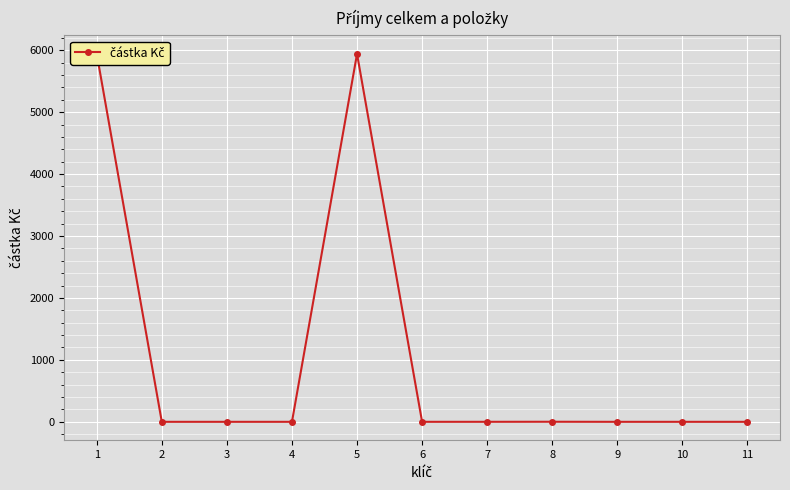

Between 4 and 8, which is larger?

8